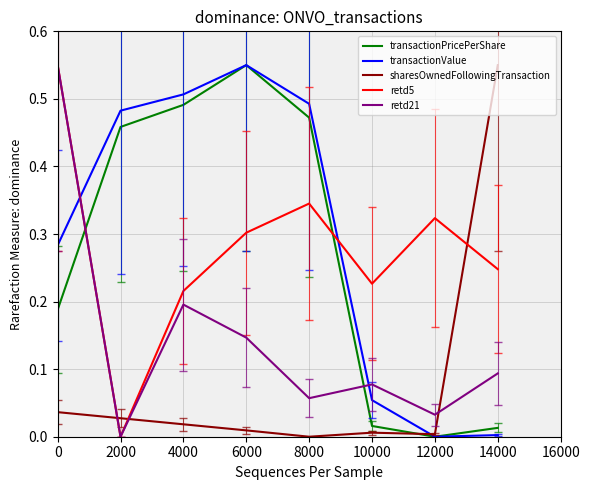

What are all the series names shown in the legend?

transactionPricePerShare, transactionValue, sharesOwnedFollowingTransaction, retd5, retd21